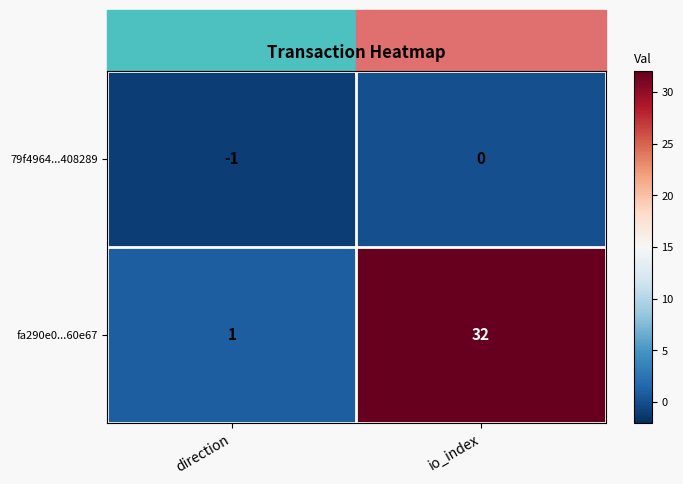

The value of fa290e0...60e67 at io_index is 19. True or false?

False